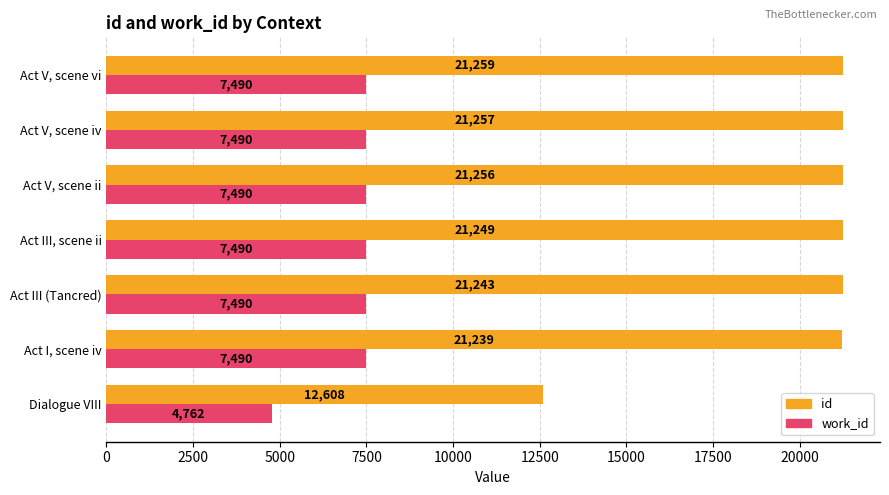

What is the minimum value for work_id?

4762